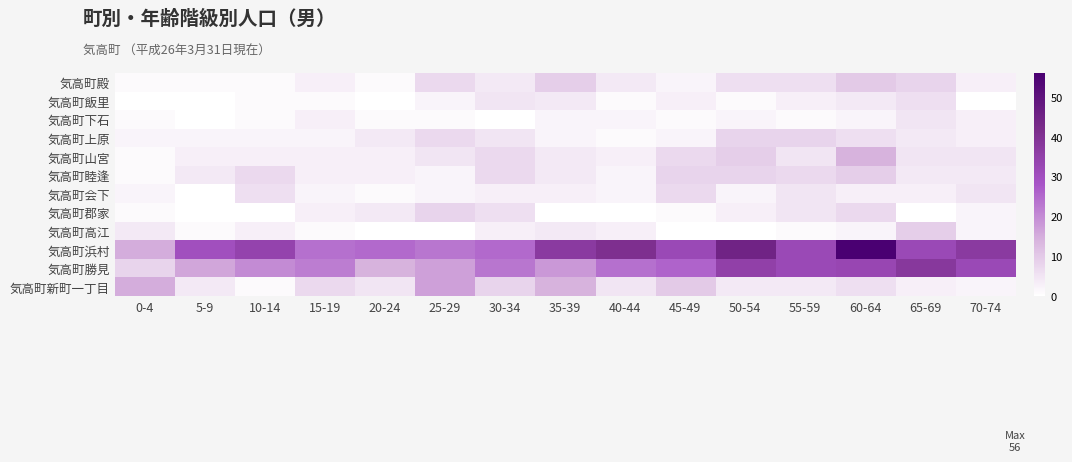

What is the spread (max minus min) of values at 10-14?

34